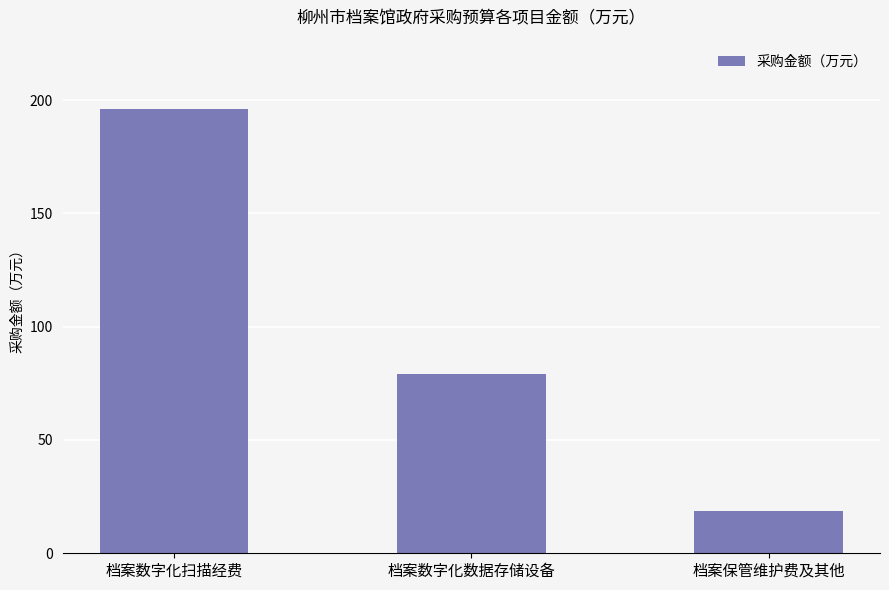

Which has a higher value, 档案保管维护费及其他 or 档案数字化数据存储设备?

档案数字化数据存储设备